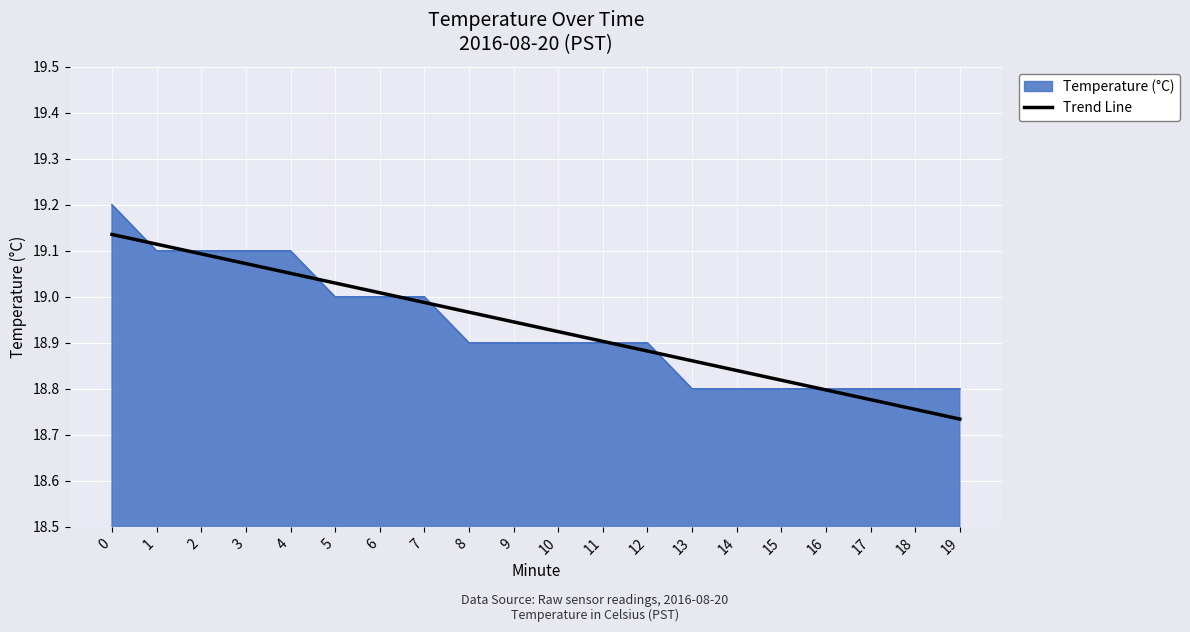

List the series in order of their peak value, lowest first.

Trend Line, Temperature (°C)